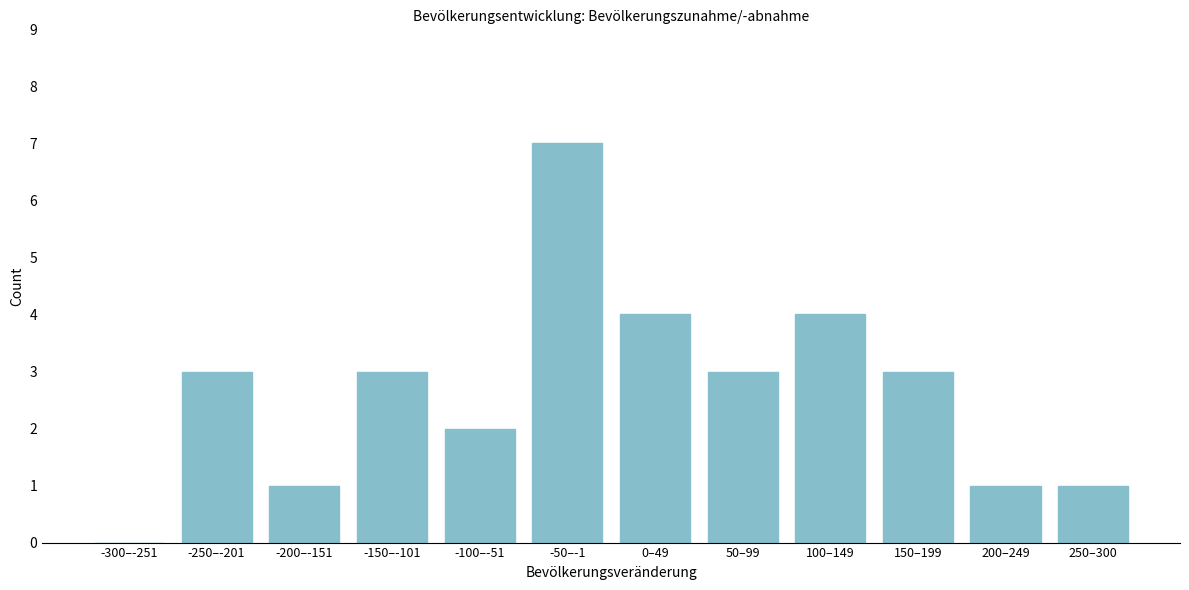

Reading left to right, what are all the values shown in this chart?

-300–-251=0	-250–-201=3	-200–-151=1	-150–-101=3	-100–-51=2	-50–-1=7	0–49=4	50–99=3	100–149=4	150–199=3	200–249=1	250–300=1